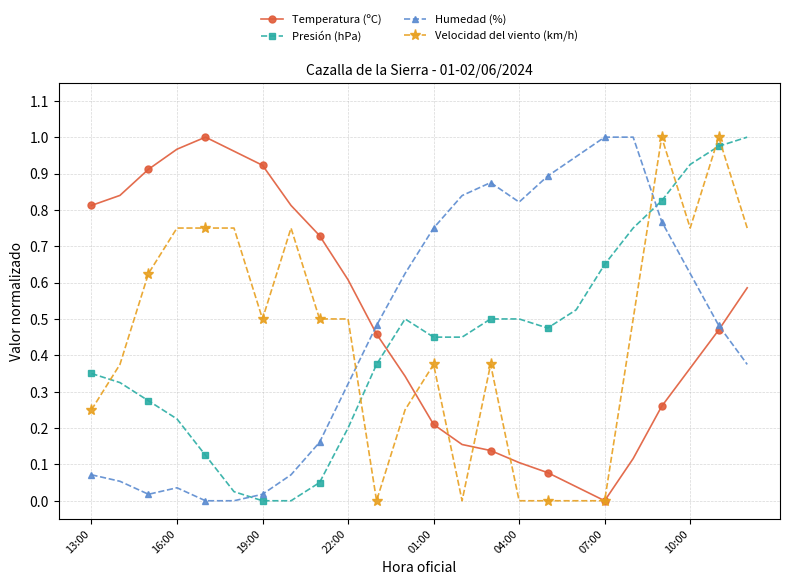

True or false: Temperatura (ºC) and Humedad (%) cross at least once.

True